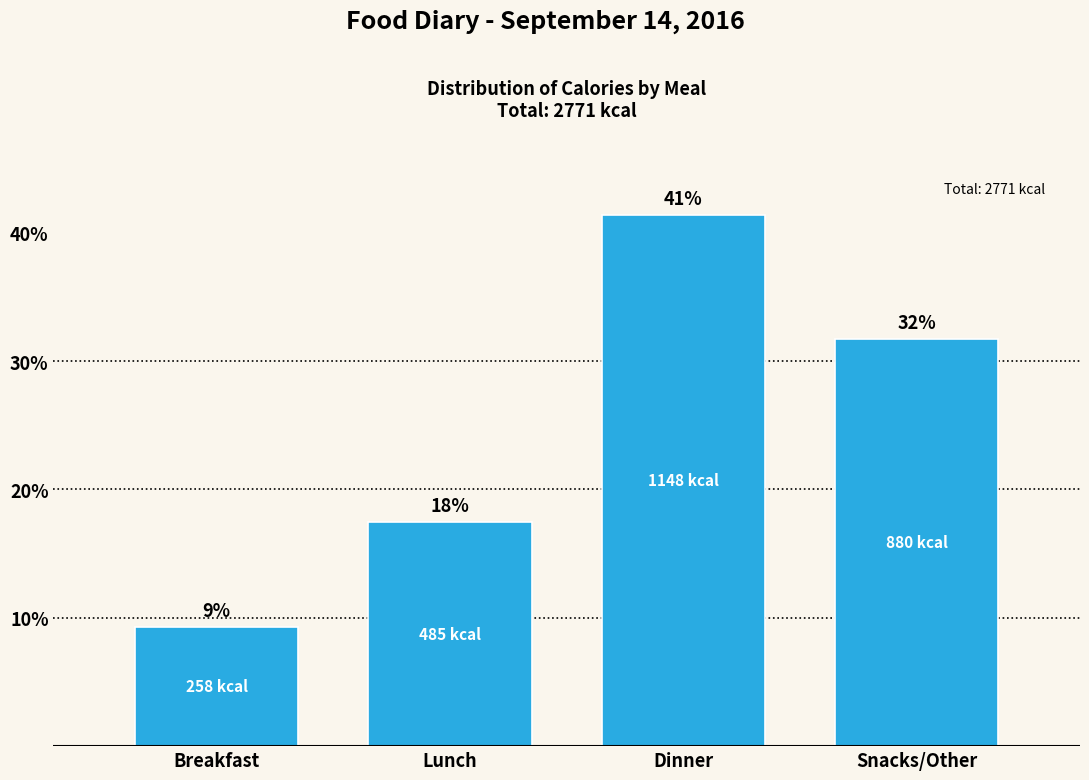

Does the chart contain any negative values?

No